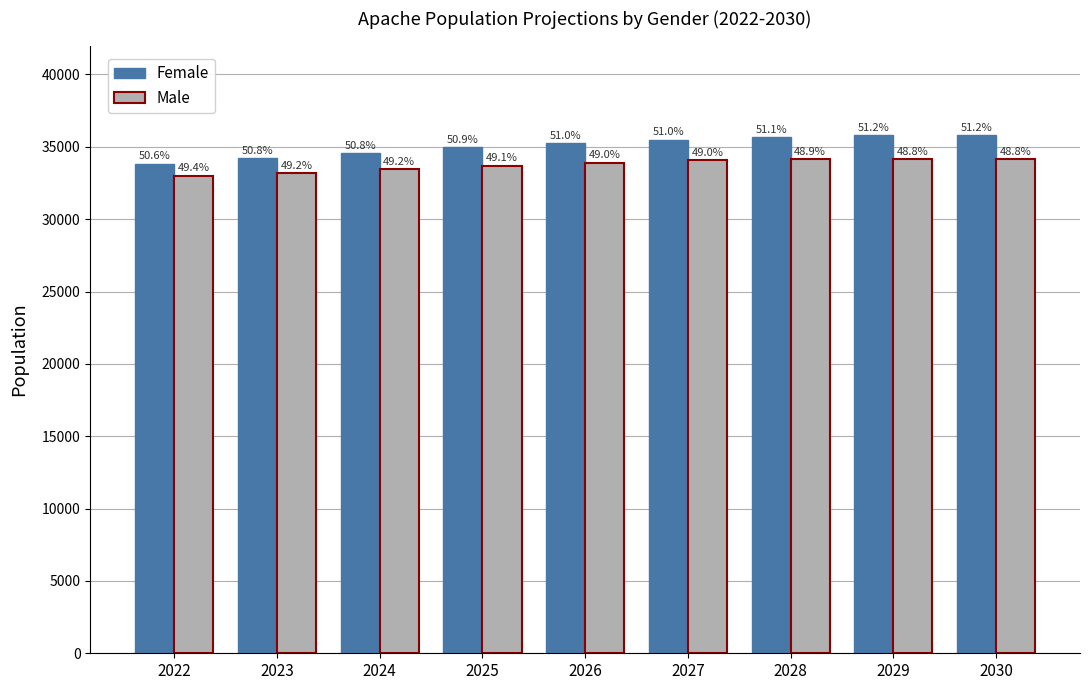

What are all the series names shown in the legend?

Female, Male